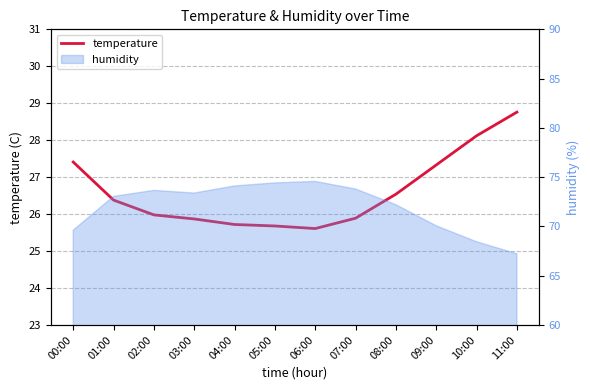

List the labels in order of value, largest first.

11:00, 10:00, 00:00, 09:00, 08:00, 01:00, 02:00, 07:00, 03:00, 04:00, 05:00, 06:00